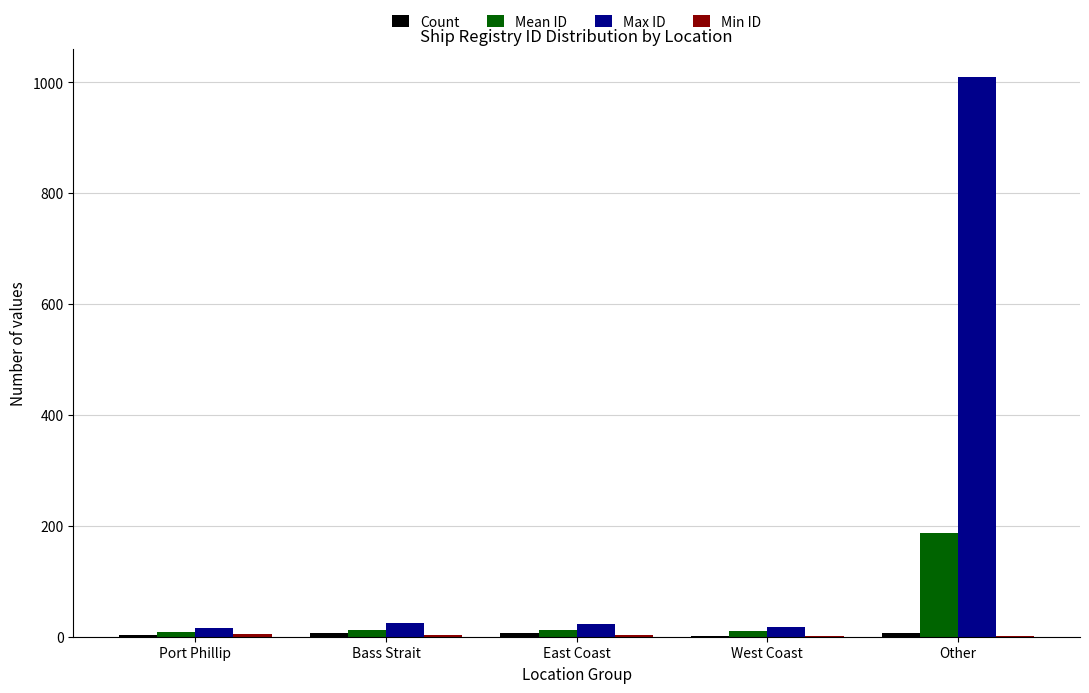

What is the sum of all Max ID values?

1089